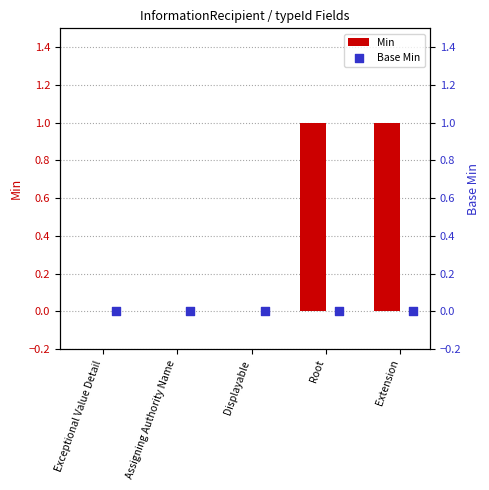

At how many categories does at least one series exceed 0?

2